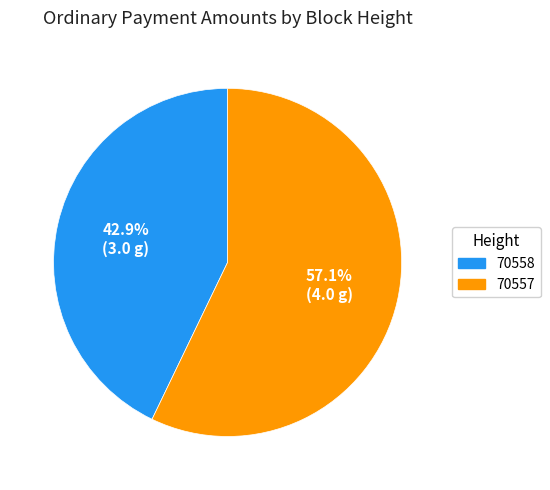

To the nearest percent, what portion does 70557 represent?

57%